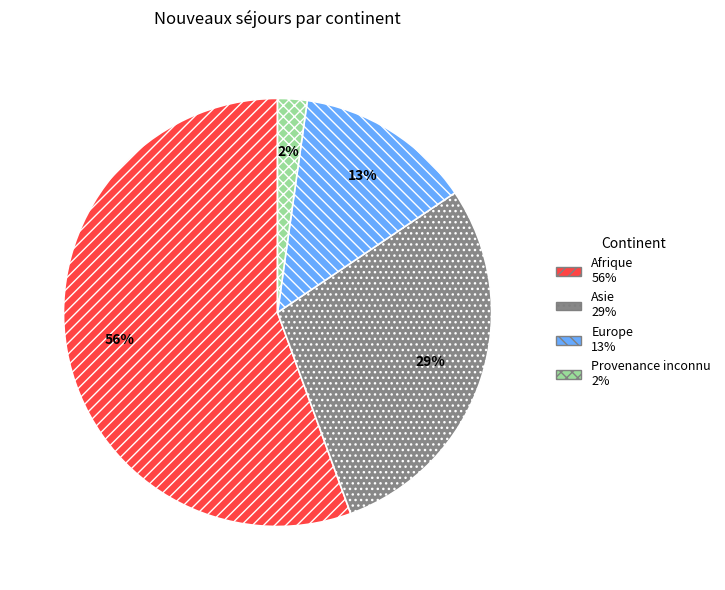

True or false: Afrique accounts for 56% of the total.

True